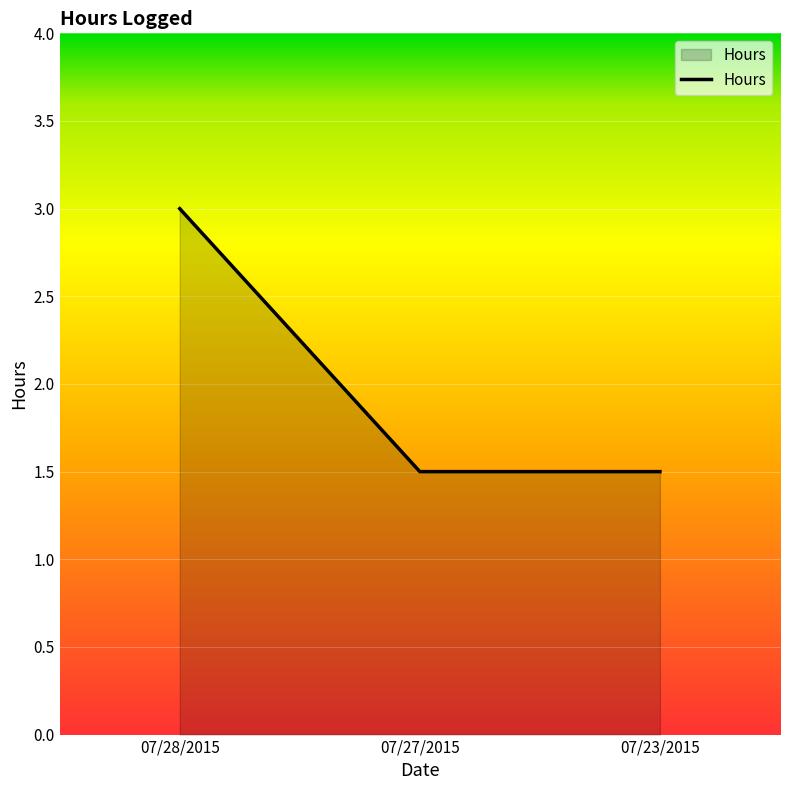

Is it true that the value at 07/23/2015 is 1.5?

True